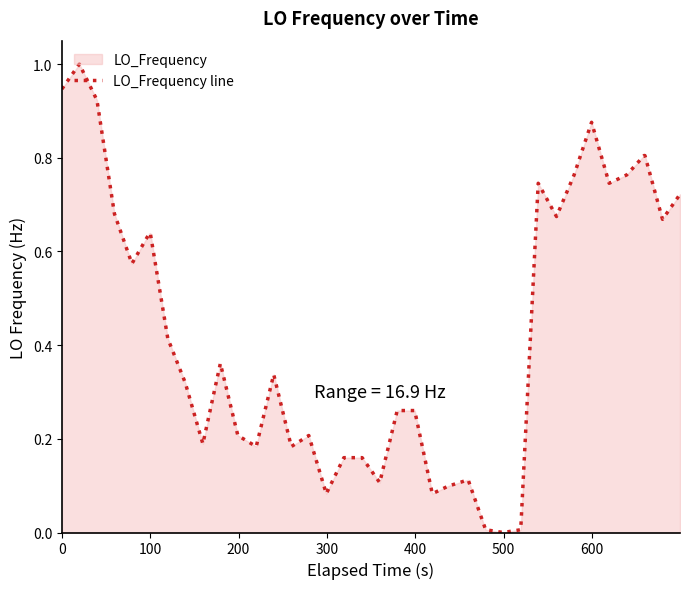

What is the value of the 9th point from the left?

0.3